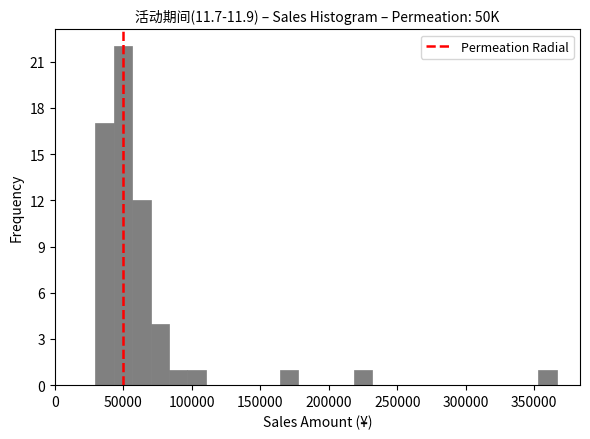

Read against the x-axis, roughly where is the centre of the tallest bar?

50000